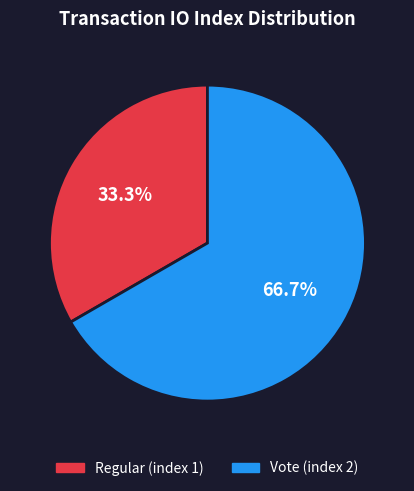

To the nearest percent, what percentage of the pie is Vote (index 2)?

67%